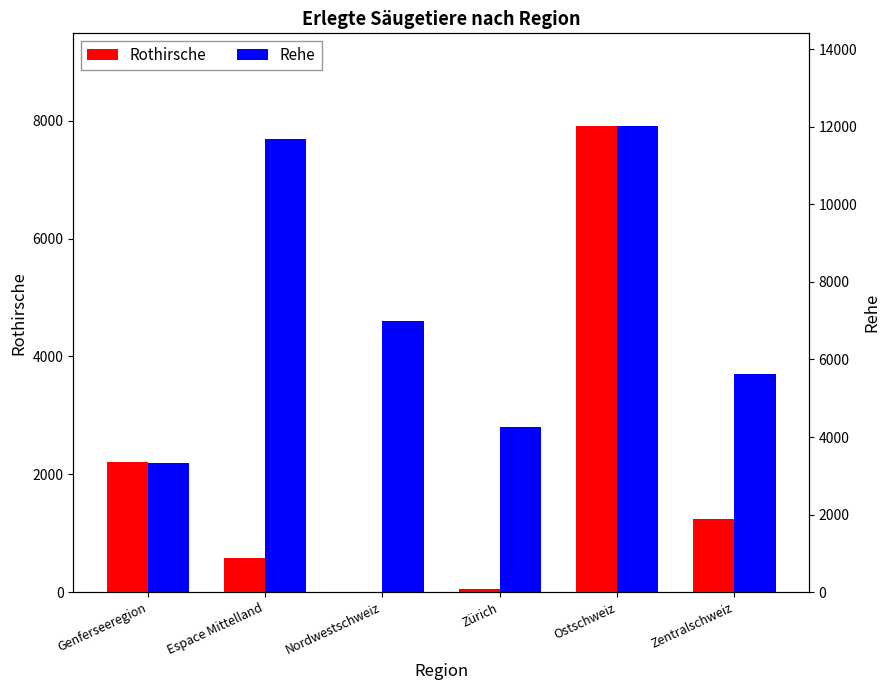

What is the spread (max minus min) of values at Espace Mittelland?

11093